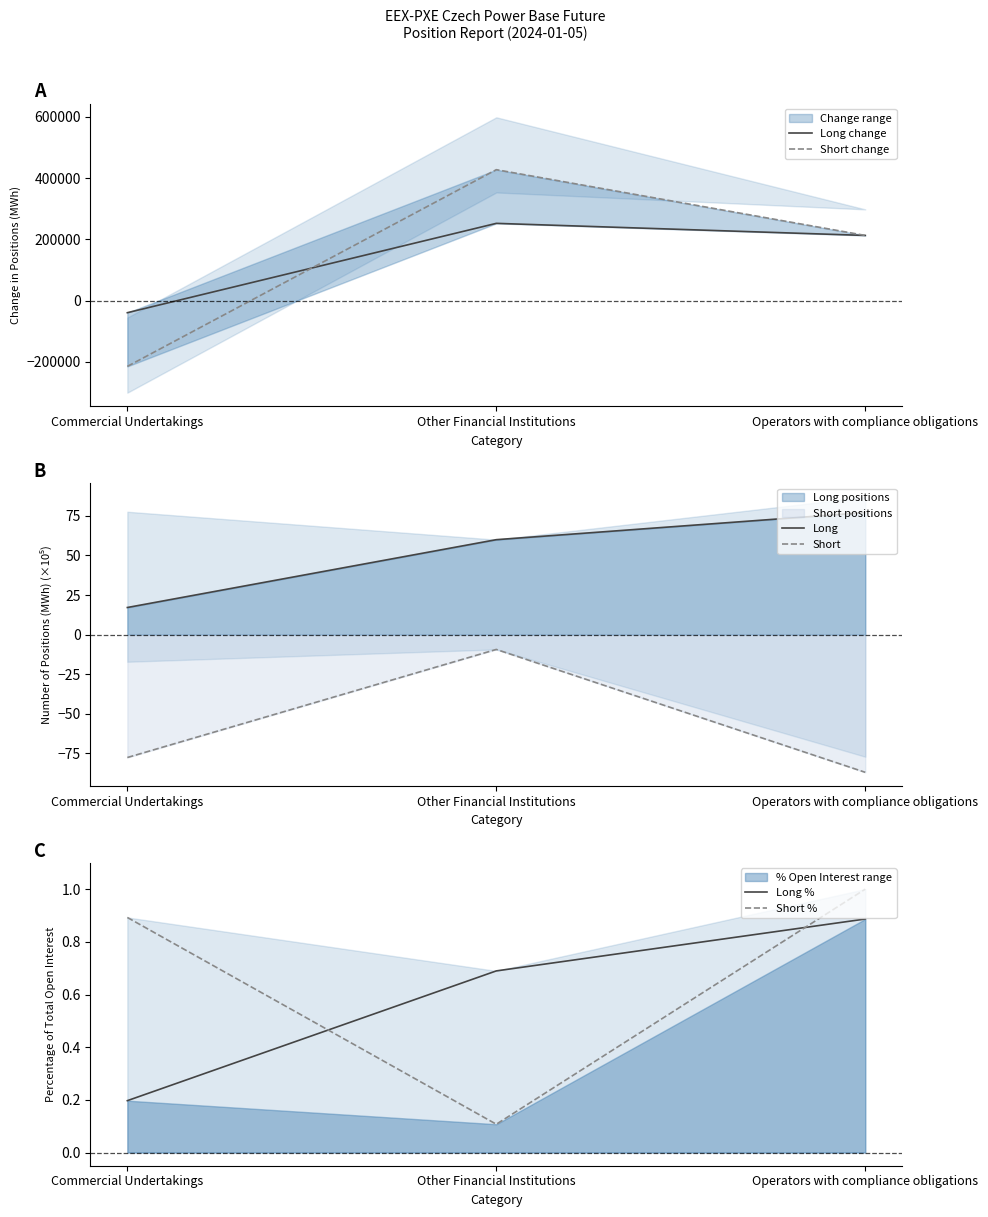

How many distinct data groups are displayed?

6